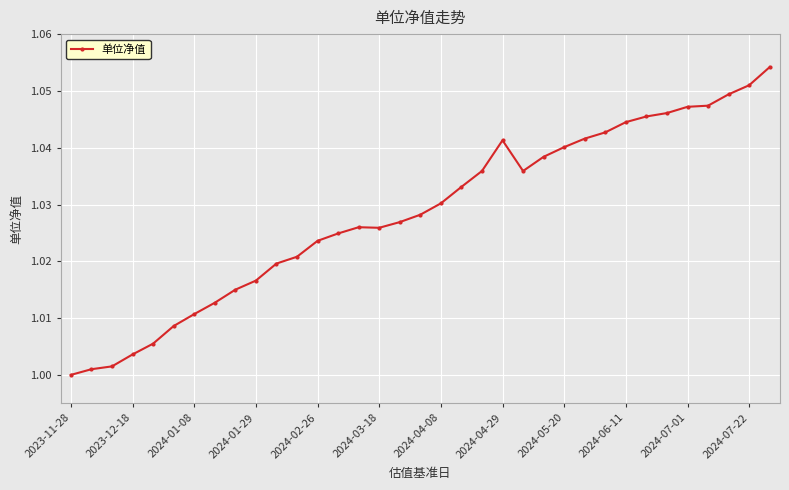

What is the sum of all values?

36.0